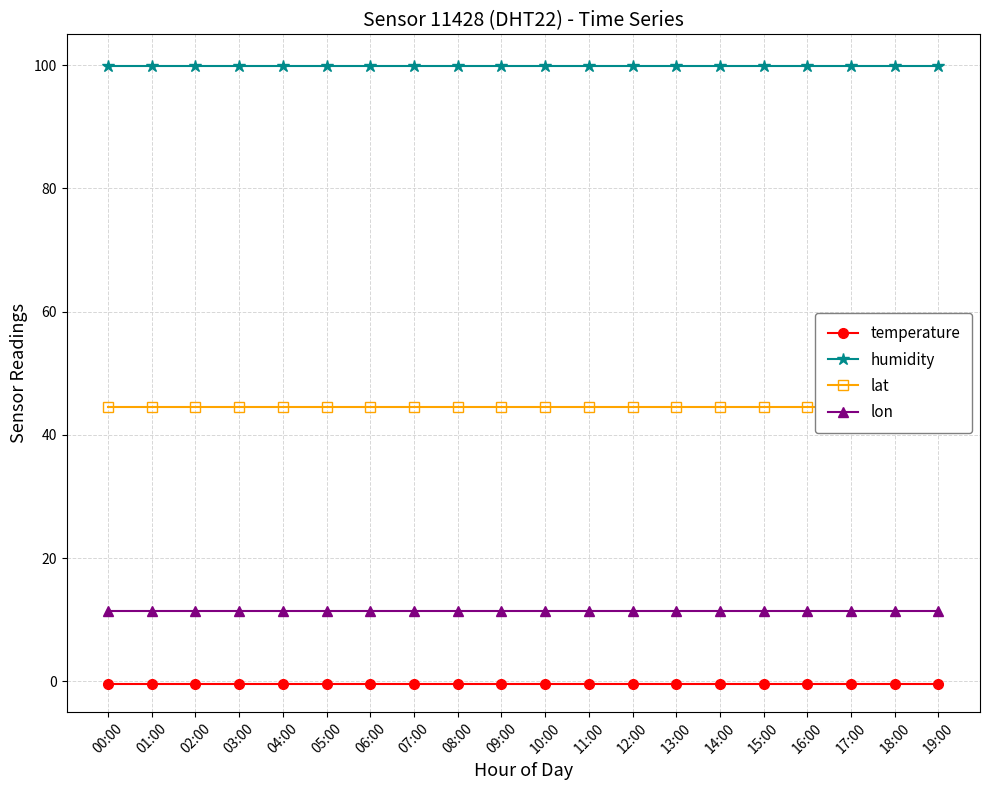

What is the average value of the lat series?

44.5